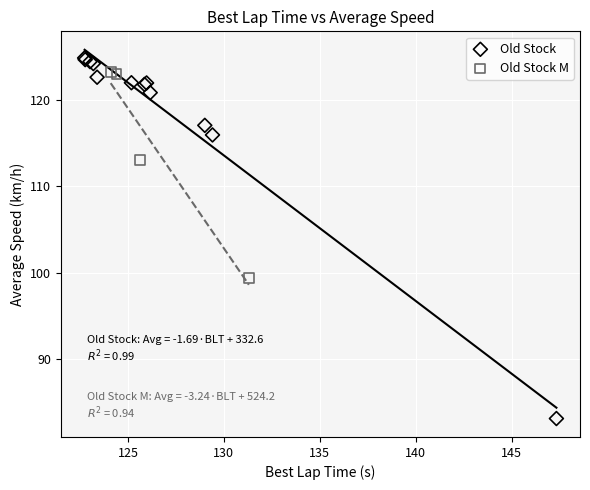

What are all the series names shown in the legend?

Old Stock, Old Stock M